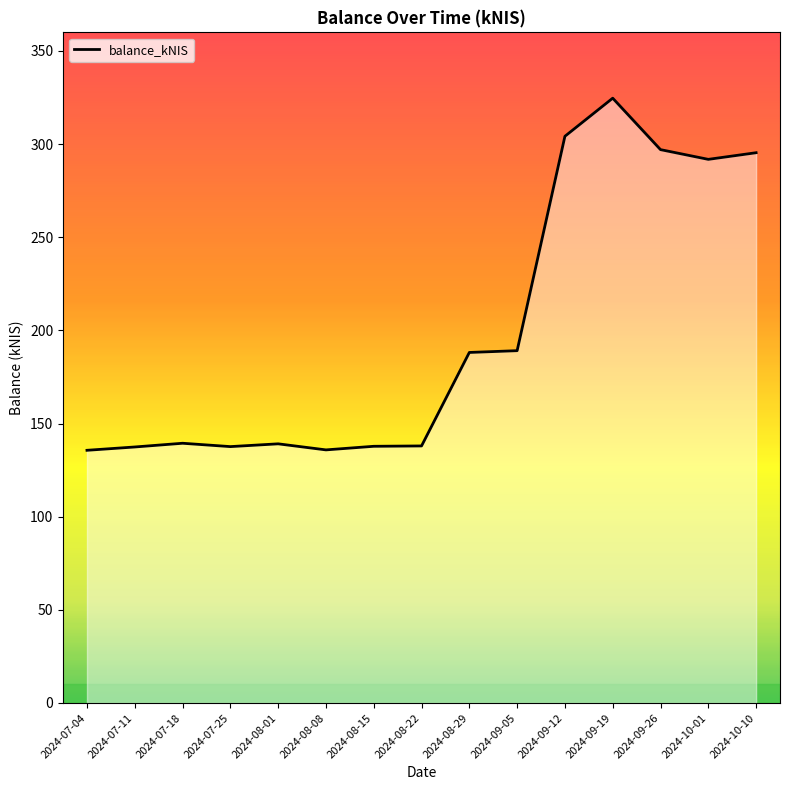

True or false: the data shows 135.7 at 2024-07-04.

True